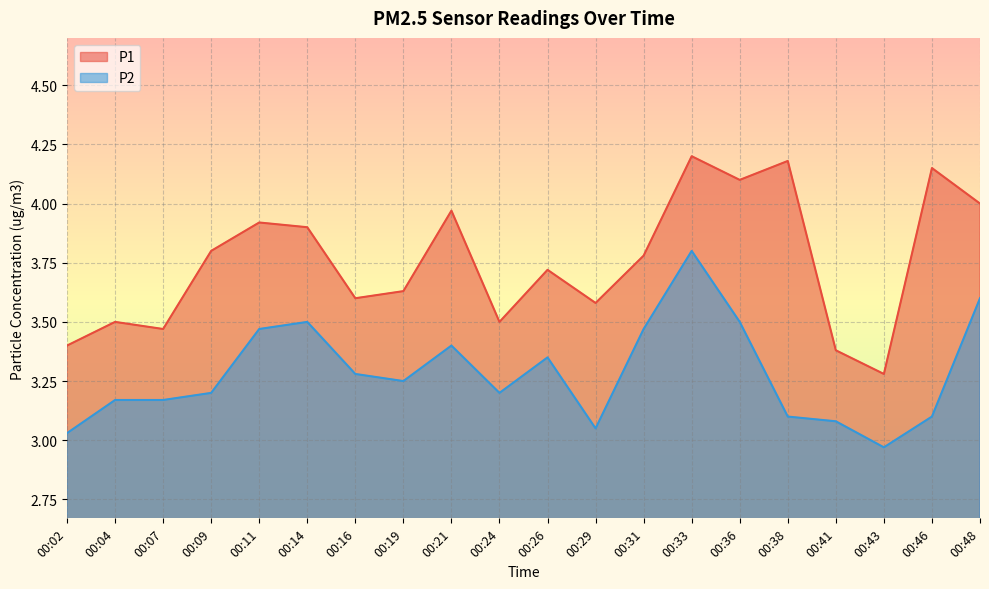

What is the maximum value shown in the chart?

4.2